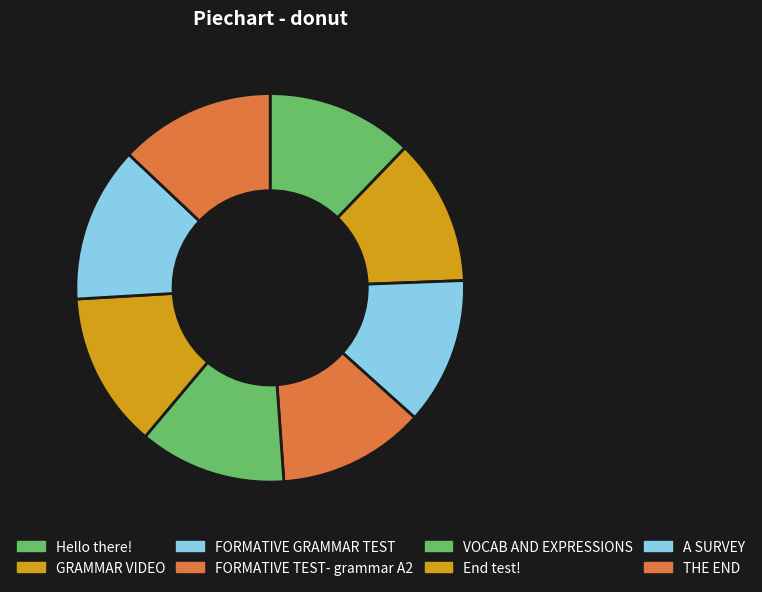

What is the total percentage of VOCAB AND EXPRESSIONS and THE END?

25.2%